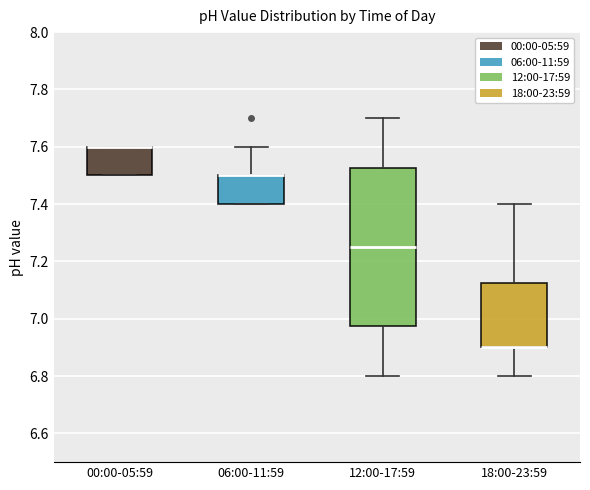

Where does the upper whisker of the box for 18:00-23:59 end on the y-axis? The values are not printed on the chart, so give them approximately, as read against the axis.

7.40